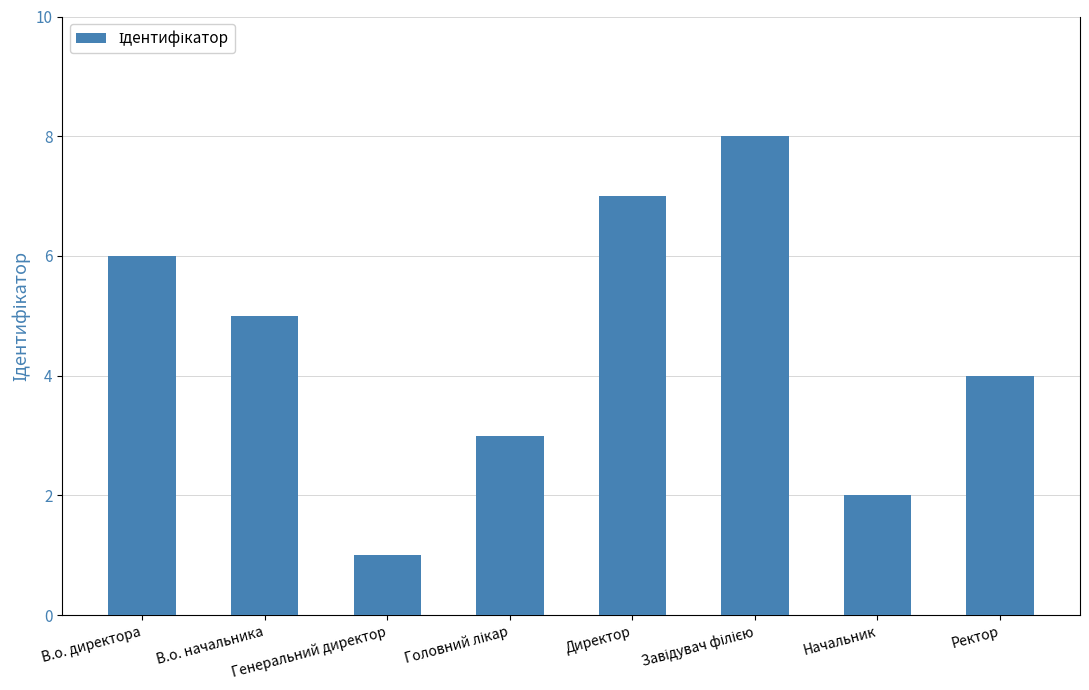

What is the difference between the maximum and minimum values?

7